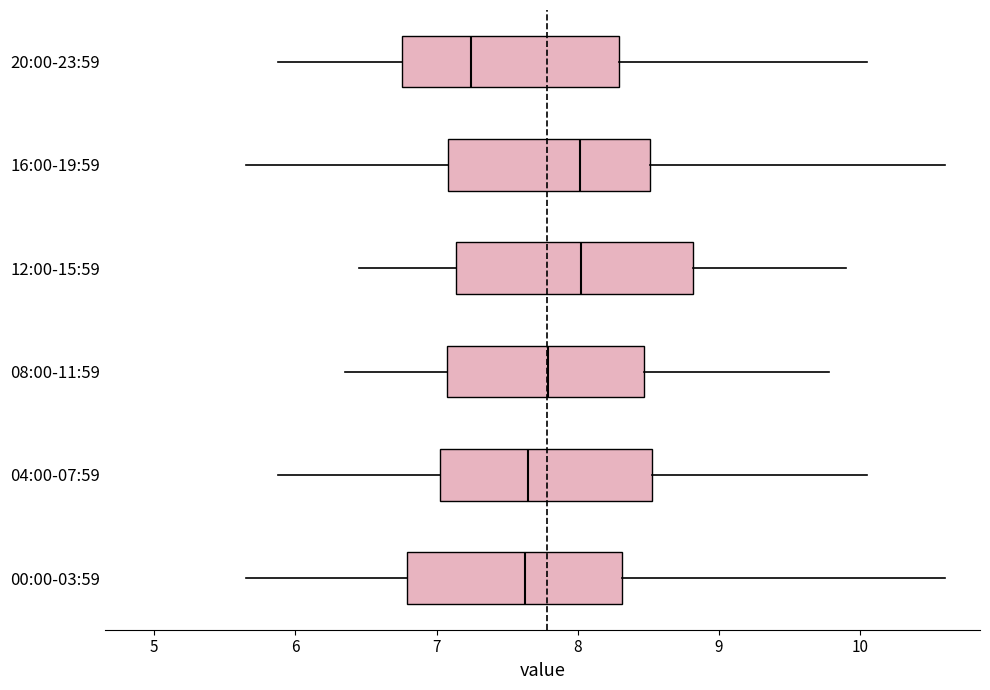

Reading bottom to top, transcribe this box plot: for each box, give where its median line is, the range the box spans, and where its two whiskers end, as read against the x-axis. The values are not printed on the chart, so give them approximately, as read against the axis.

00:00-03:59: median 7.6, box 6.8 to 8.3, whiskers 5.7 to 10.6
04:00-07:59: median 7.7, box 7.0 to 8.5, whiskers 5.9 to 10.1
08:00-11:59: median 7.8, box 7.1 to 8.5, whiskers 6.4 to 9.8
12:00-15:59: median 8.0, box 7.1 to 8.8, whiskers 6.5 to 9.9
16:00-19:59: median 8.0, box 7.1 to 8.5, whiskers 5.7 to 10.6
20:00-23:59: median 7.2, box 6.8 to 8.3, whiskers 5.9 to 10.1